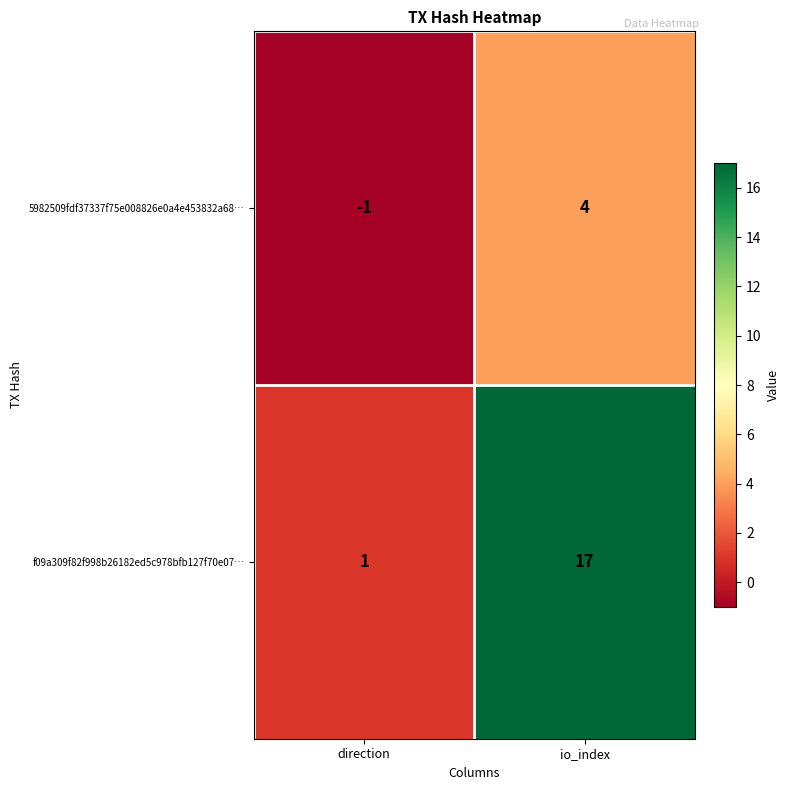

What is the approximate value of 5982509fdf37337f75e008826e0a4e453832a68… at io_index?

4